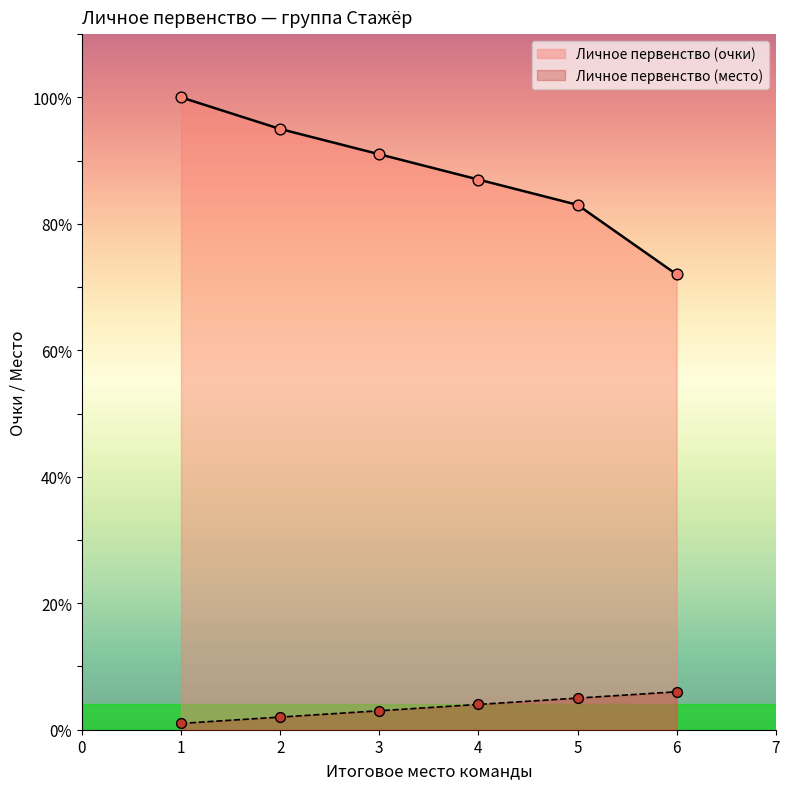

Which series contains the highest Y value?

Личное первенство (очки)